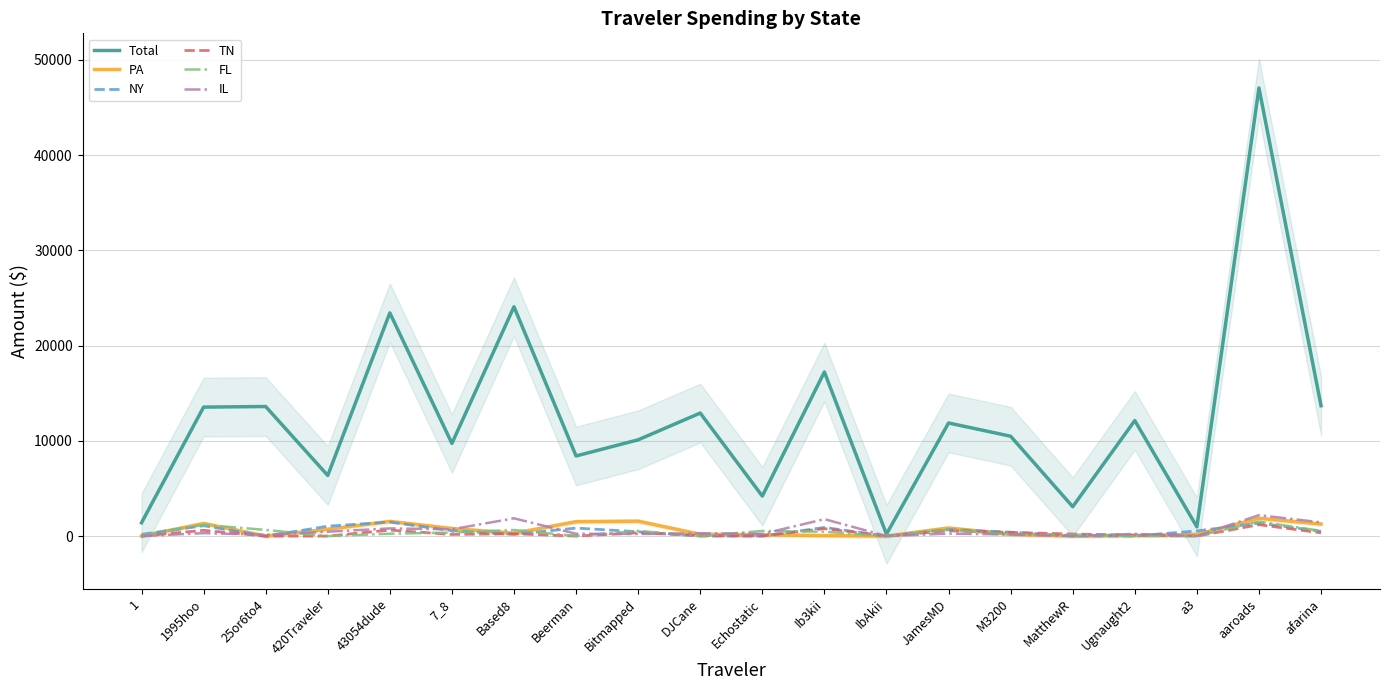

Between 1995hoo and aaroads, which is larger?

aaroads